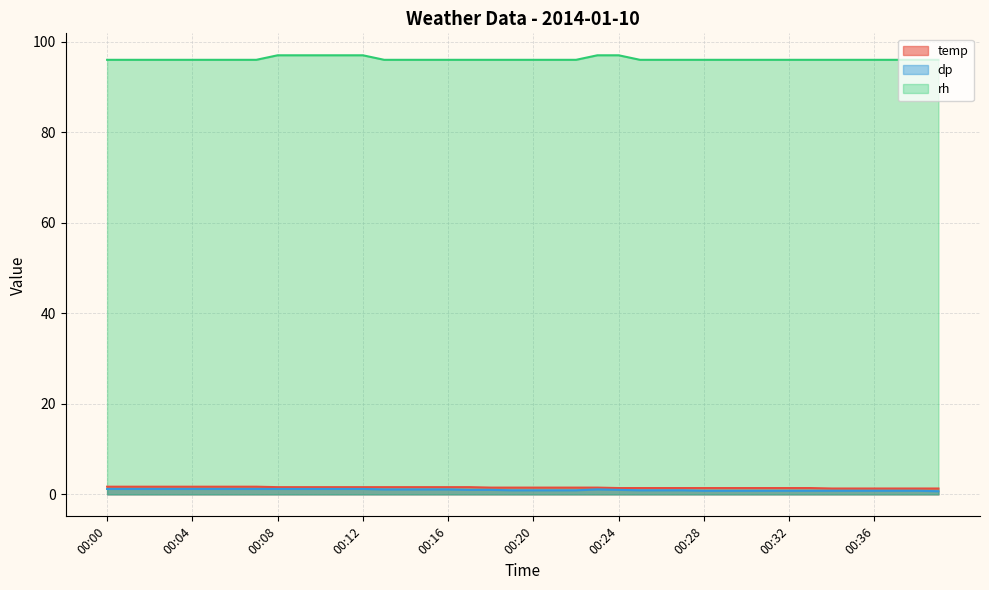

How many temp values are between 1 and 2?

40